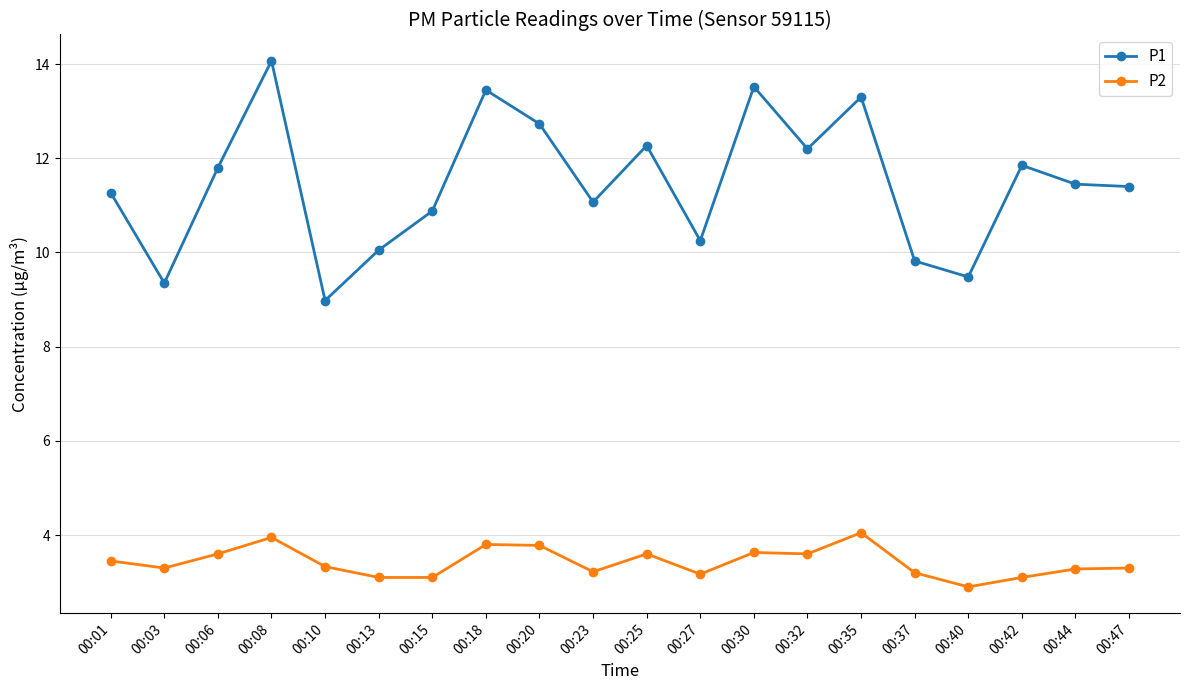

Which series has the largest total across all categories?

P1